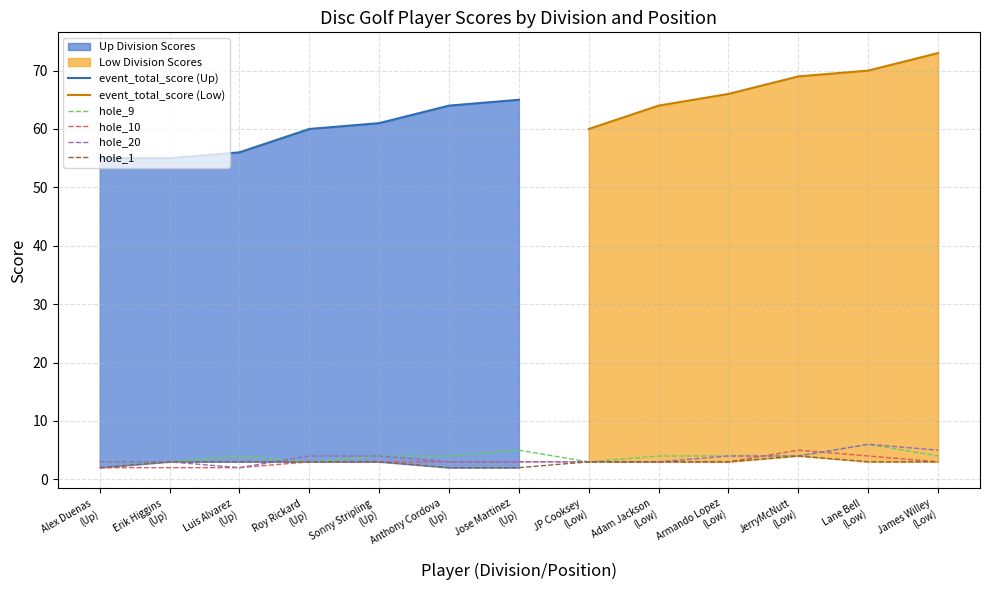

What is the highest value of the hole_10 series?

5